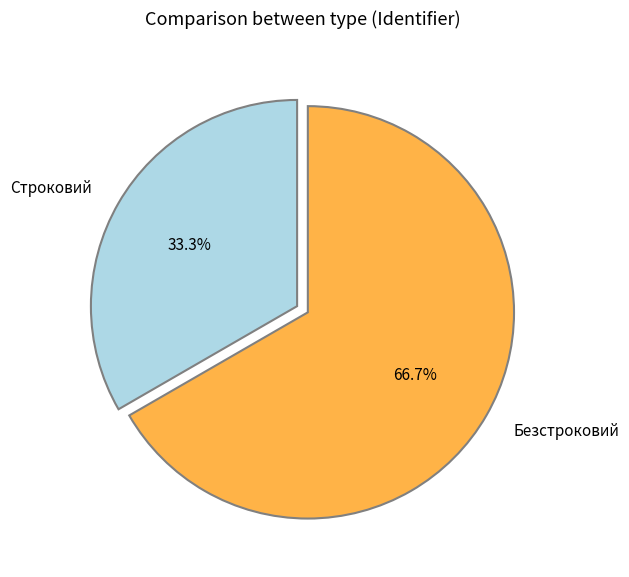

Which category accounts for the majority?

Безстроковий